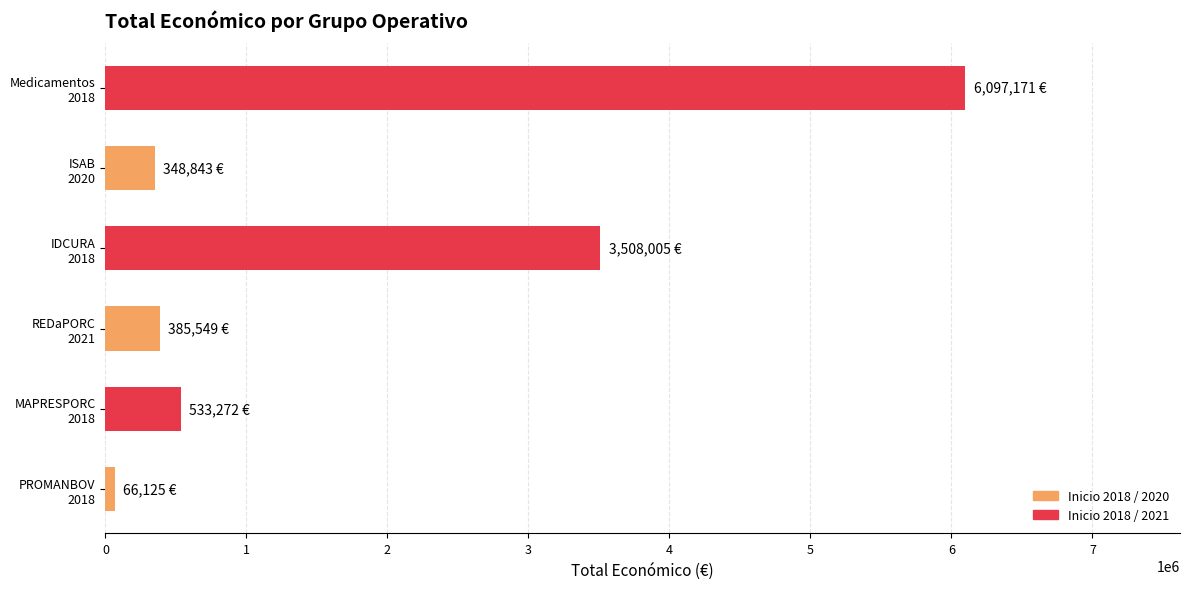

What is the difference between the maximum and minimum values?

6031046